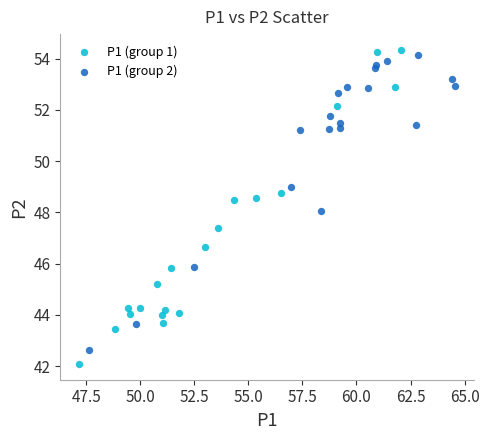

Which series contains the lowest Y value?

P1 (group 1)